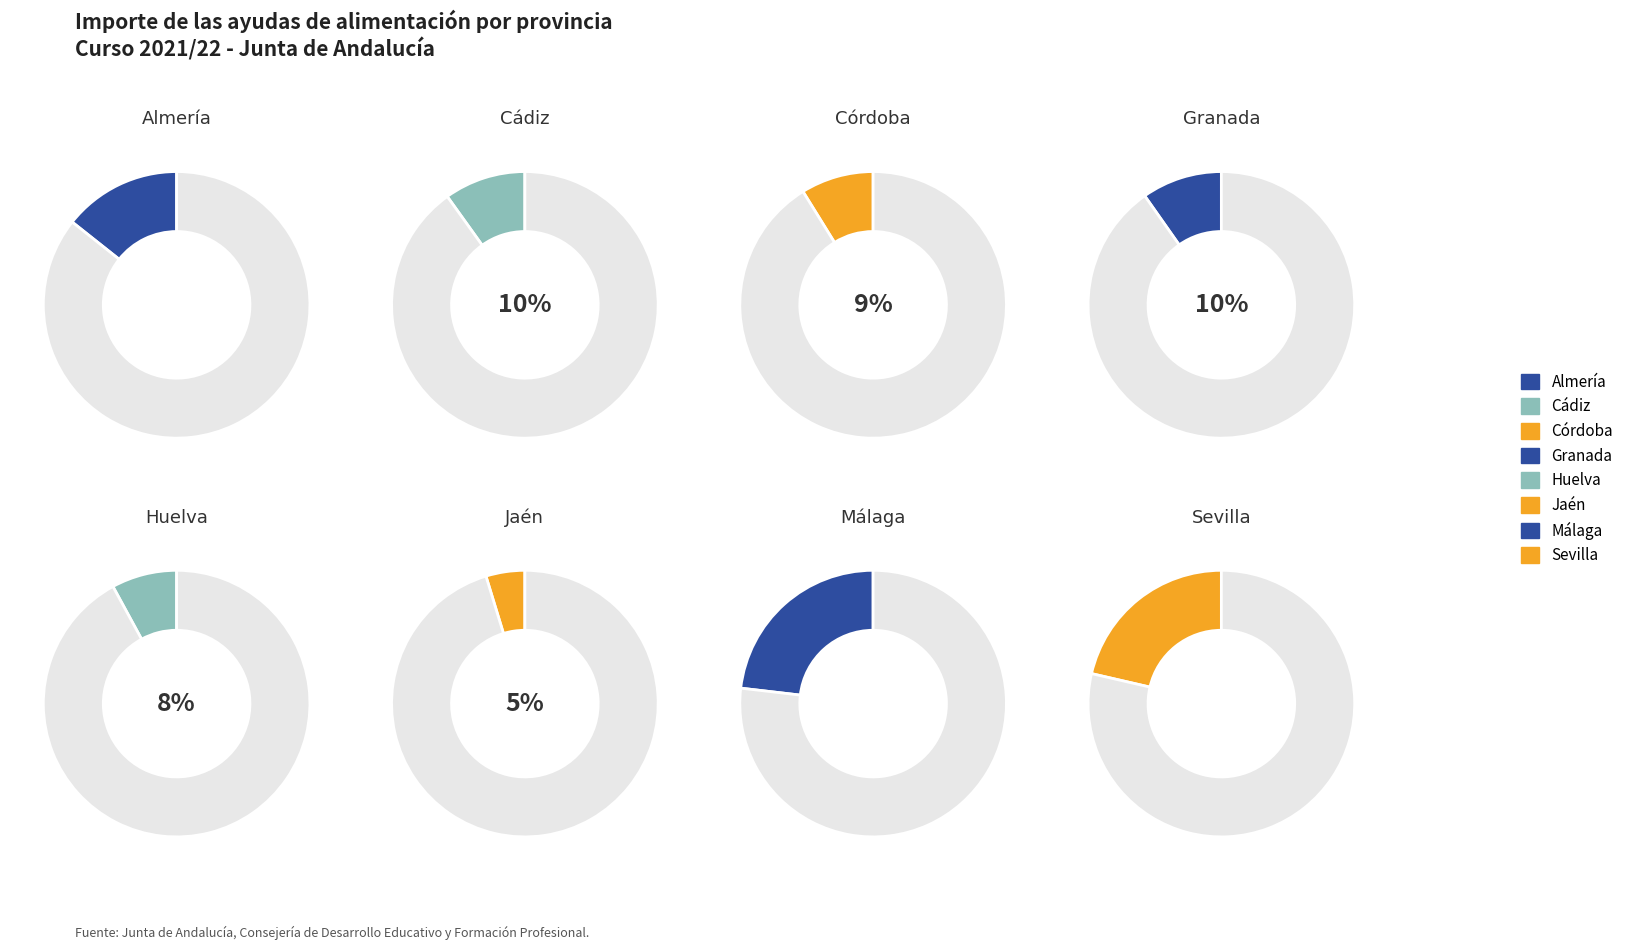

Does Granada account for over 50% of the chart?

No